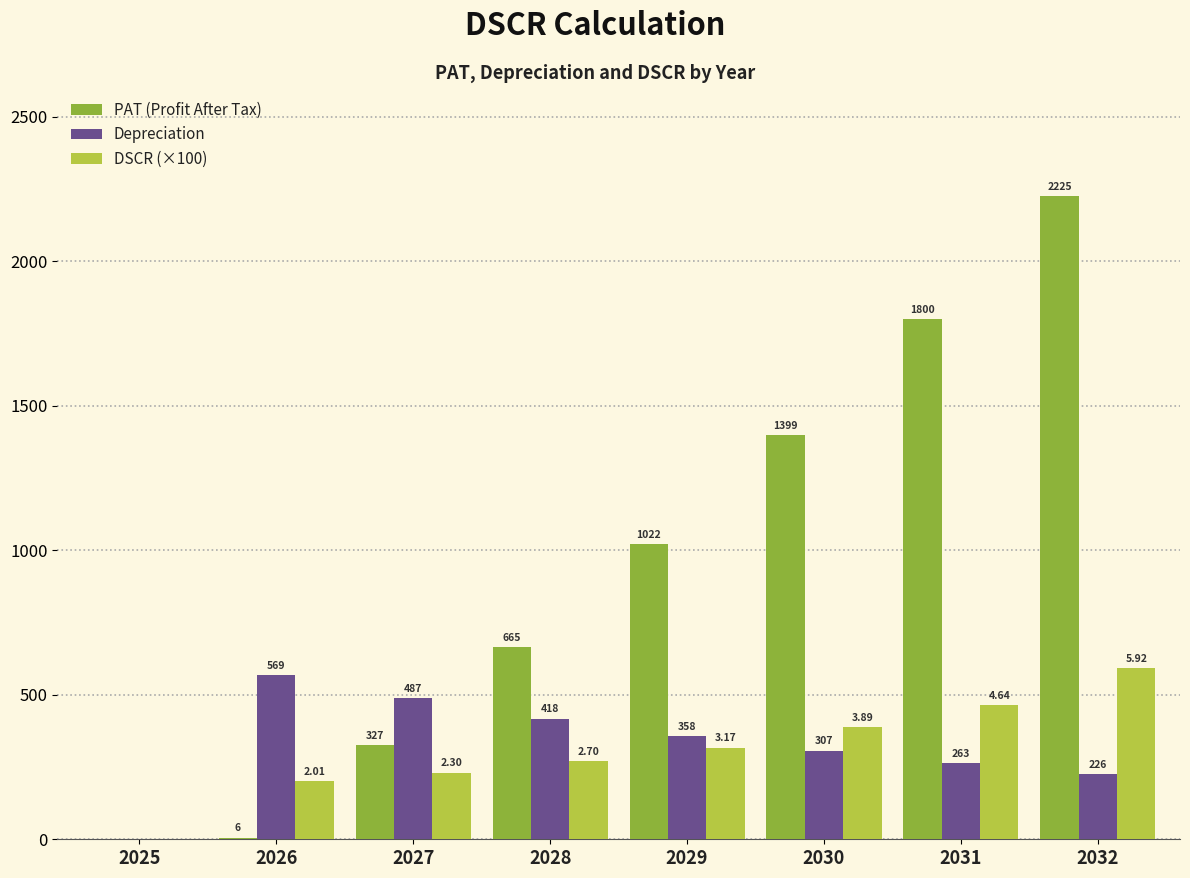

Count the number of categories in the chart.

8